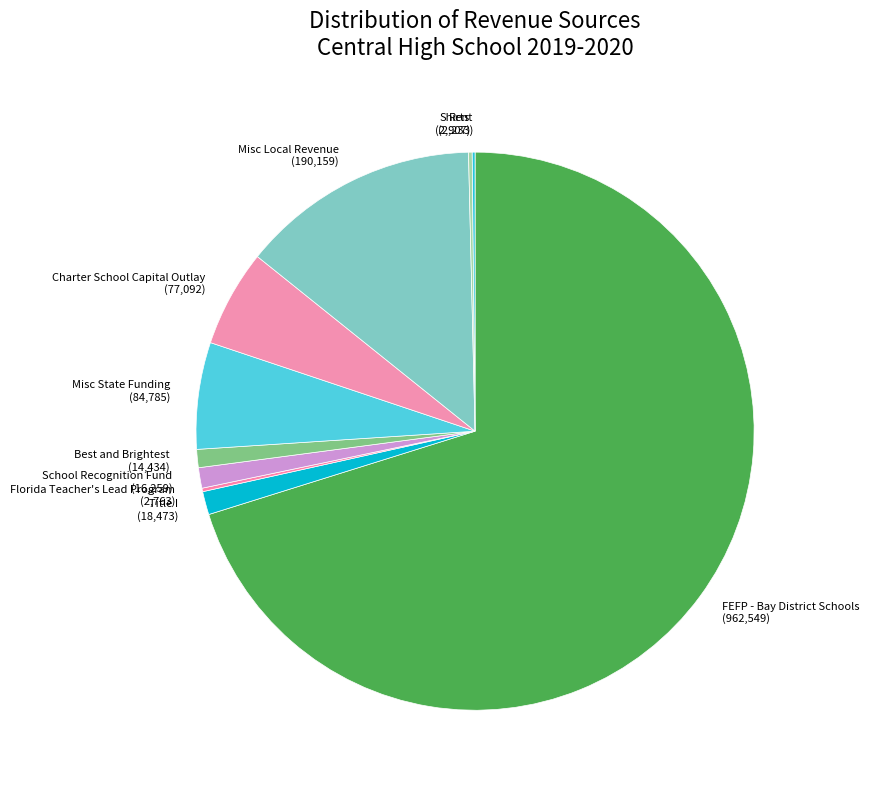

Does FEFP - Bay District Schools represent more than half of the total?

Yes